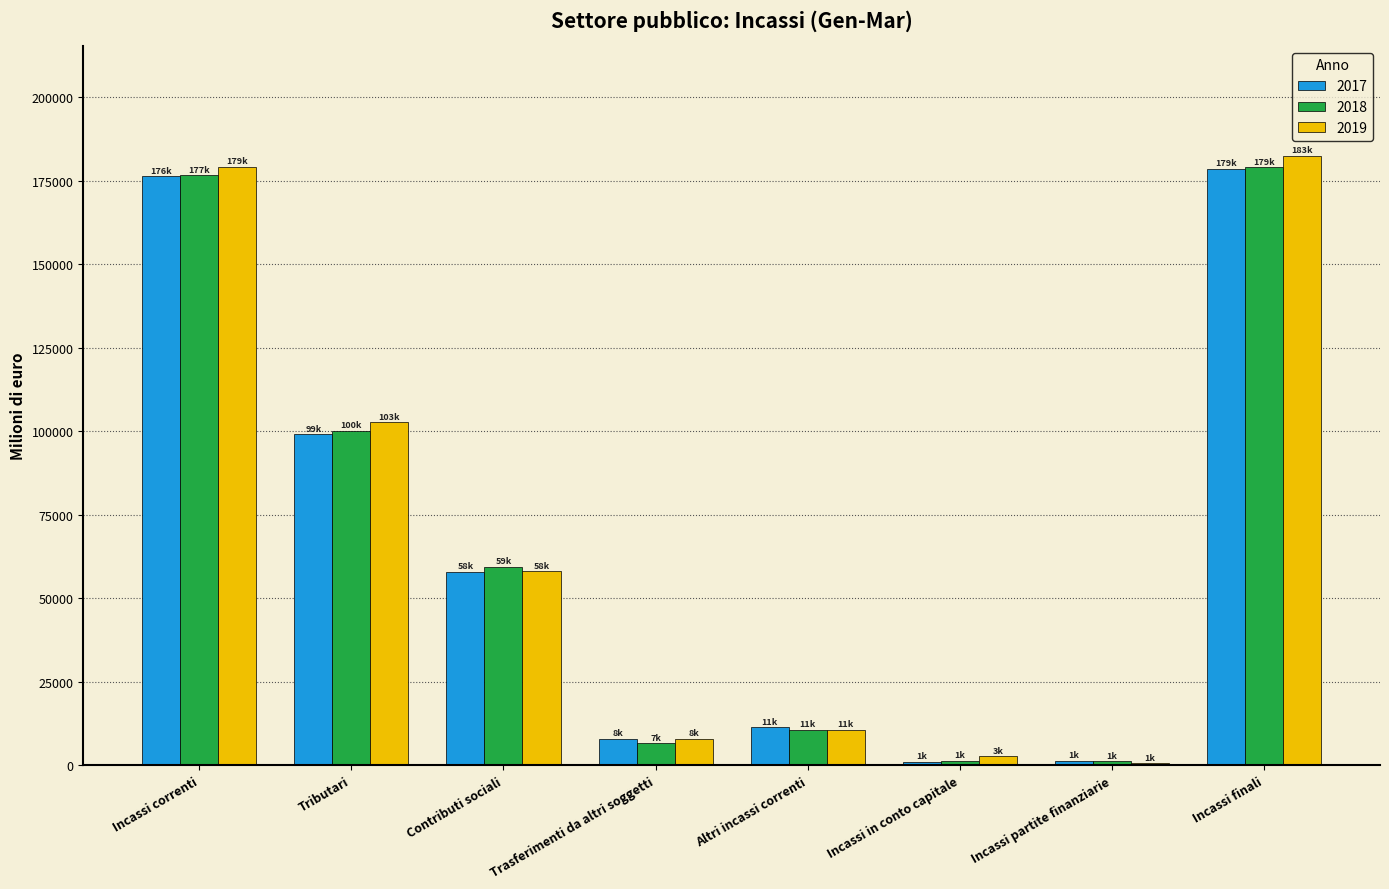

What are all the series names shown in the legend?

2017, 2018, 2019